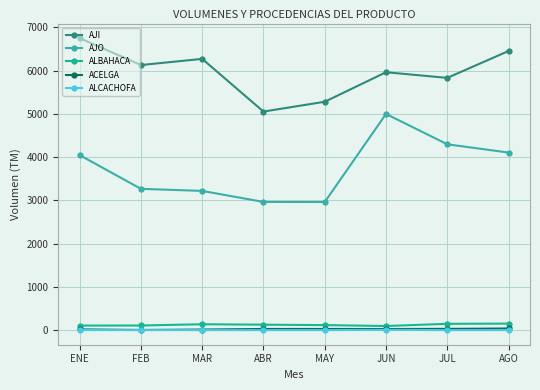

Does the chart have visible grid lines?

Yes